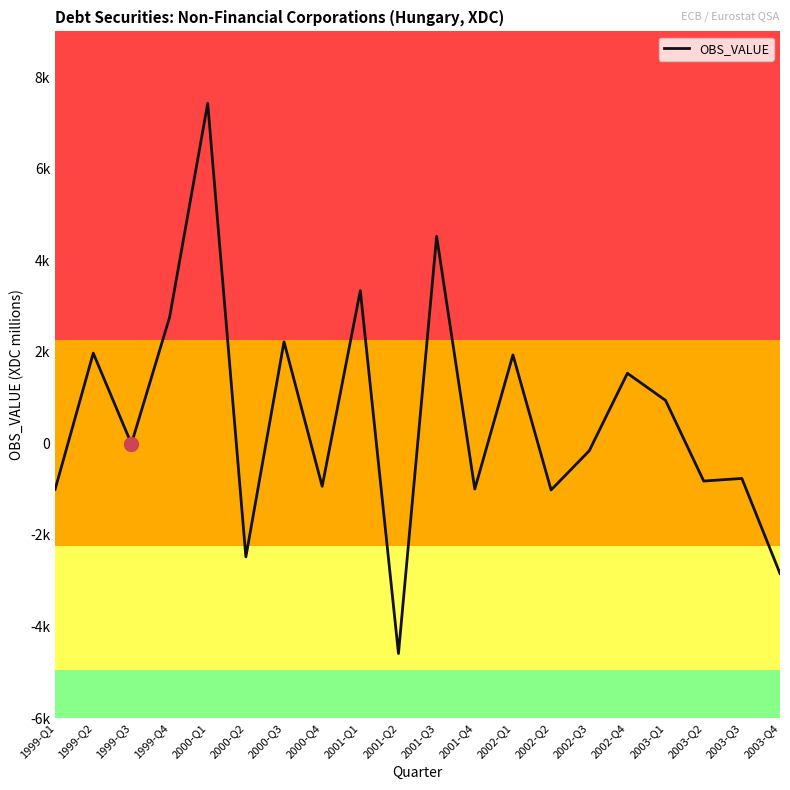

Which category has the highest value across all series?

2000-Q1